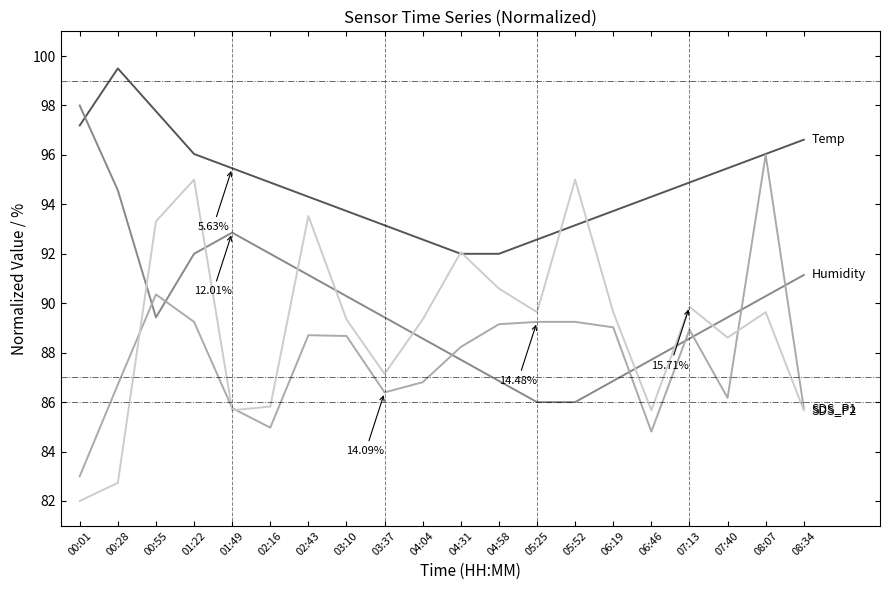

What is the total value across all series at 02:43?

367.7